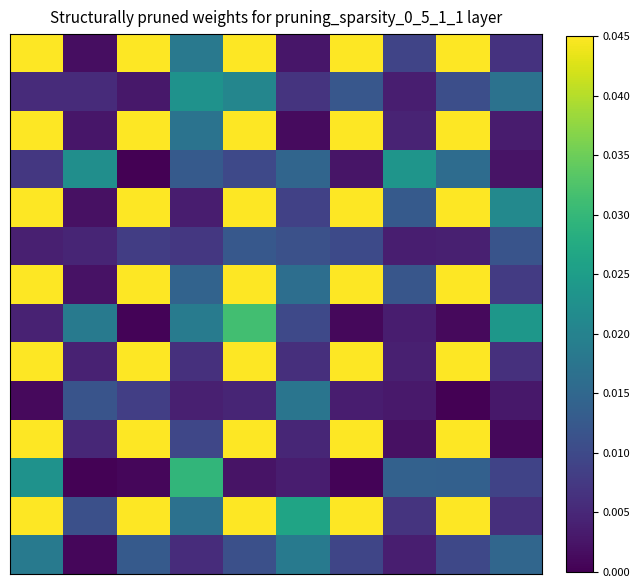

At which category is the sum across all series the highest?

4